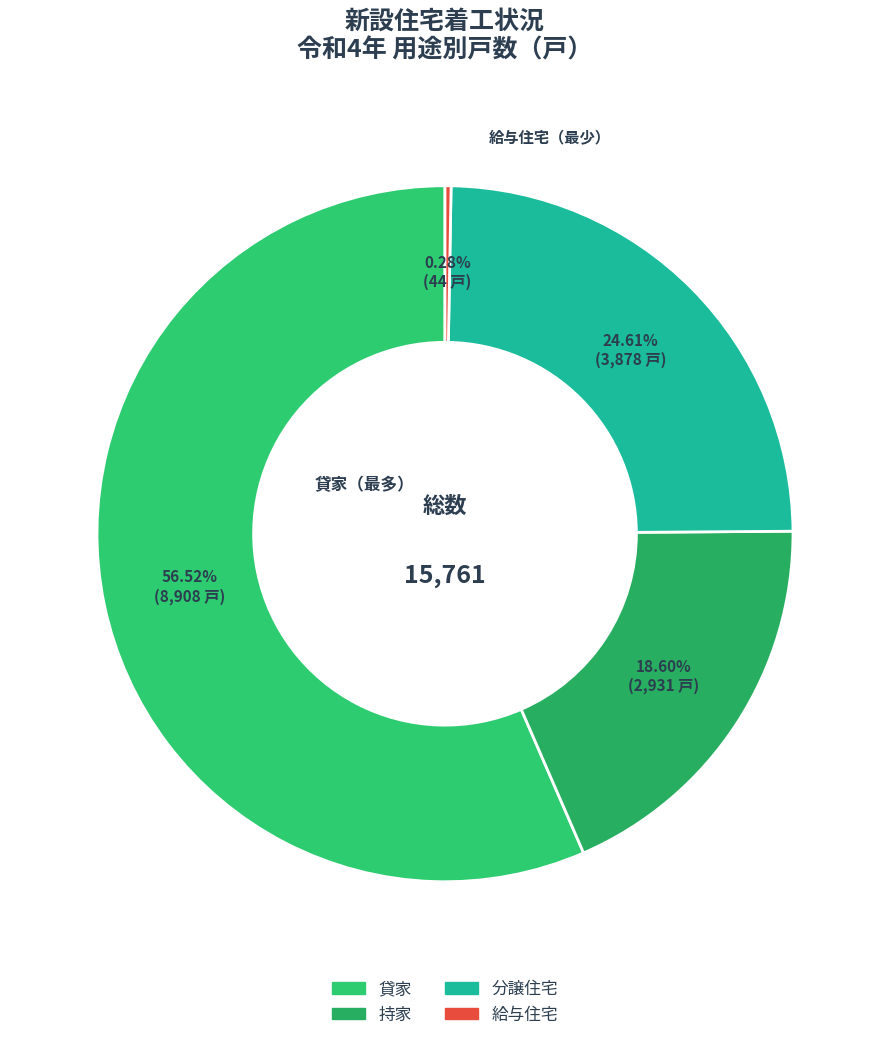

What is the largest slice in the pie chart?

貸家